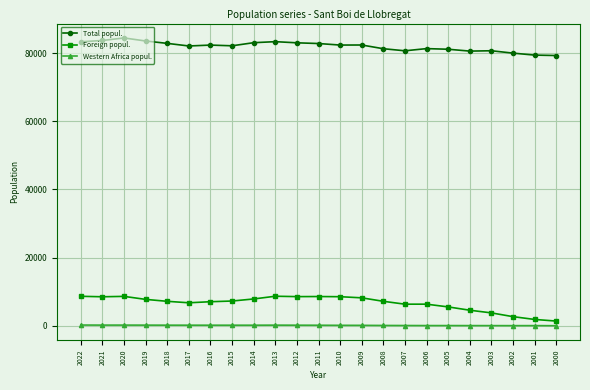

True or false: Western Africa popul. and Total popul. intersect in this chart.

False